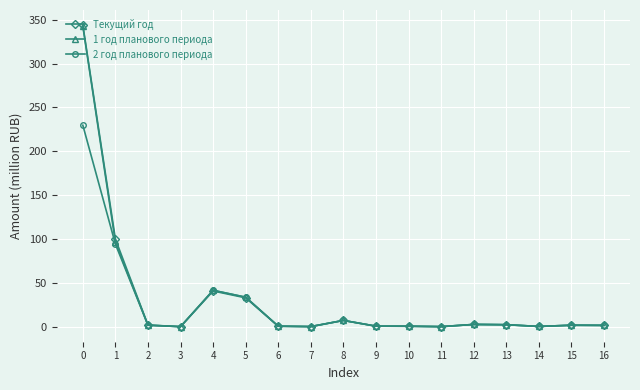

Where is the first local maximum for Текущий год?

4